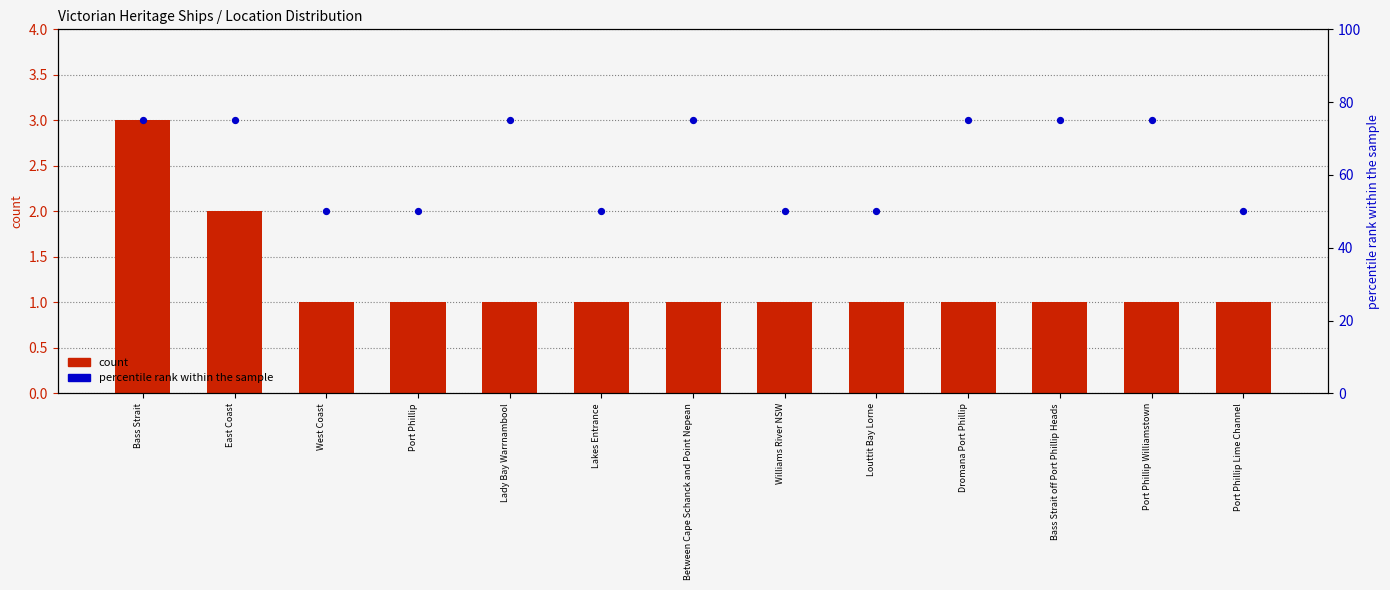

At which category is the sum across all series the highest?

Bass Strait